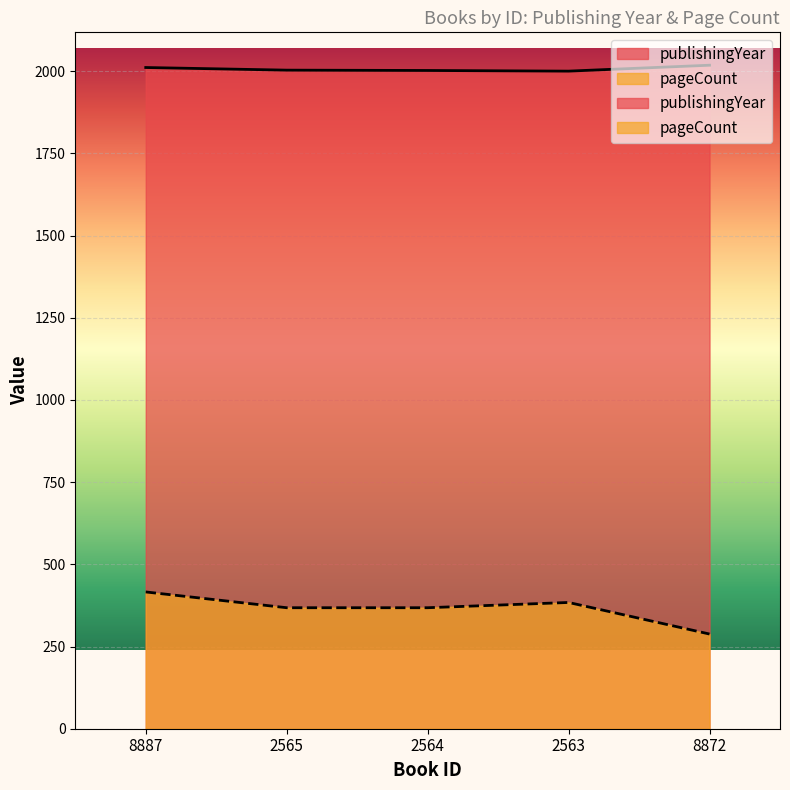

Which series has the largest total across all categories?

publishingYear